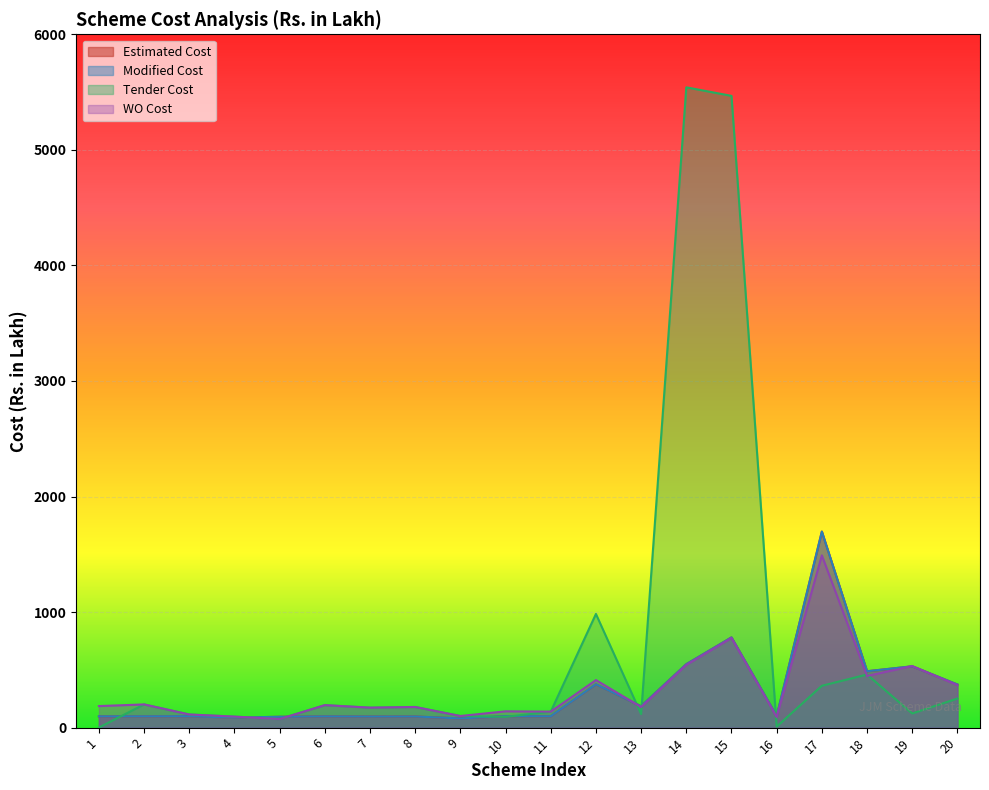

Reading left to right, transcribe all the data shown in this chart.

Estimated Cost: 1=97.8	2=97.9	3=98.8	4=86.8	5=93.9	6=97.3	7=96.0	8=96.3	9=79.5	10=99.4	11=98.5	12=375.1	13=185.3	14=549.1	15=780.8	16=100.0	17=1696.5	18=487.9	19=530.7	20=373.2
Modified Cost: 1=97.8	2=97.9	3=98.8	4=86.8	5=93.9	6=97.3	7=96.0	8=96.3	9=79.5	10=99.4	11=98.5	12=375.1	13=185.3	14=549.1	15=780.8	16=100.0	17=1696.5	18=487.9	19=530.7	20=373.2
Tender Cost: 1=0.8	2=200.8	3=113.9	4=95.3	5=74.2	6=194.6	7=172.9	8=178.7	9=100.5	10=93.4	11=138.5	12=983.7	13=117.3	14=5541.0	15=5467.1	16=9.1	17=362.2	18=459.6	19=122.5	20=251.8
WO Cost: 1=186.5	2=200.8	3=113.9	4=95.3	5=74.2	6=194.6	7=172.9	8=178.7	9=100.5	10=141.2	11=138.5	12=411.5	13=178.3	14=542.9	15=775.5	16=92.3	17=1490.7	18=447.0	19=533.0	20=367.8